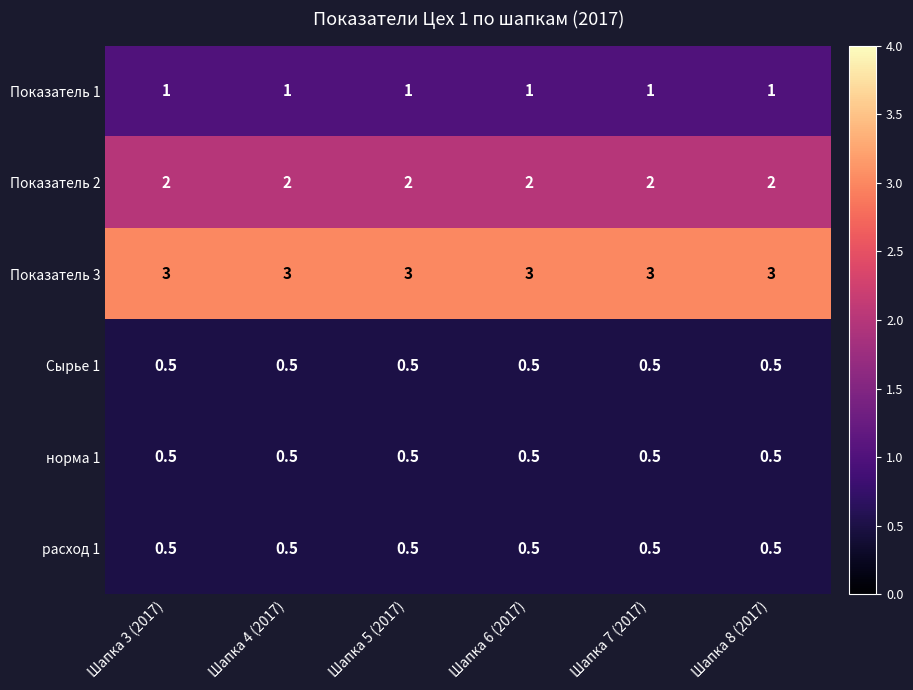

True or false: Показатель 3 has a value of 4.5 at Шапка 6 (2017).

False